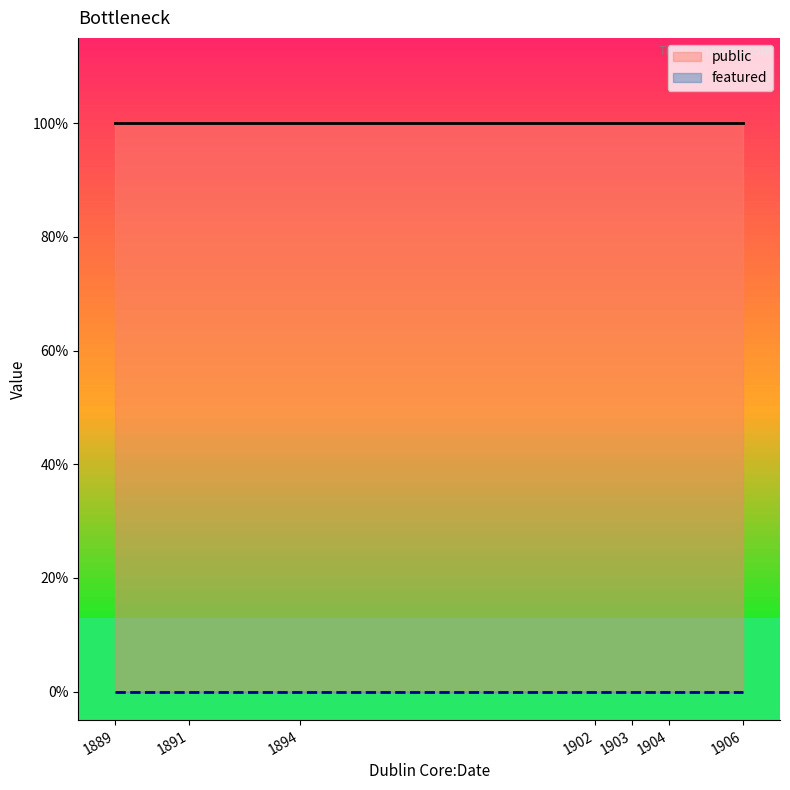

True or false: featured and public intersect in this chart.

False